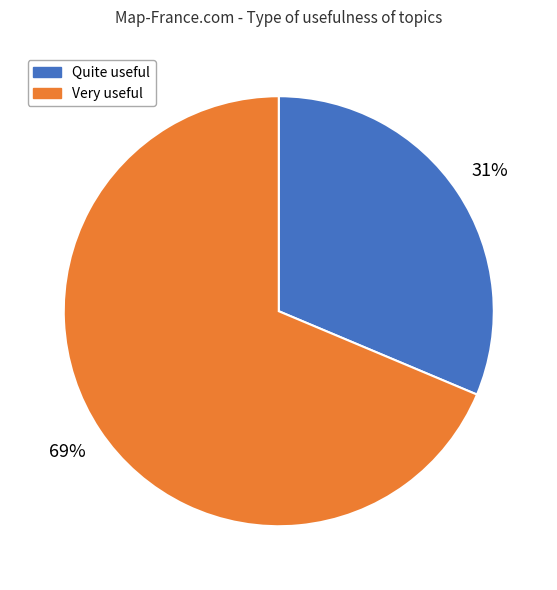

How many segments does this pie chart have?

2